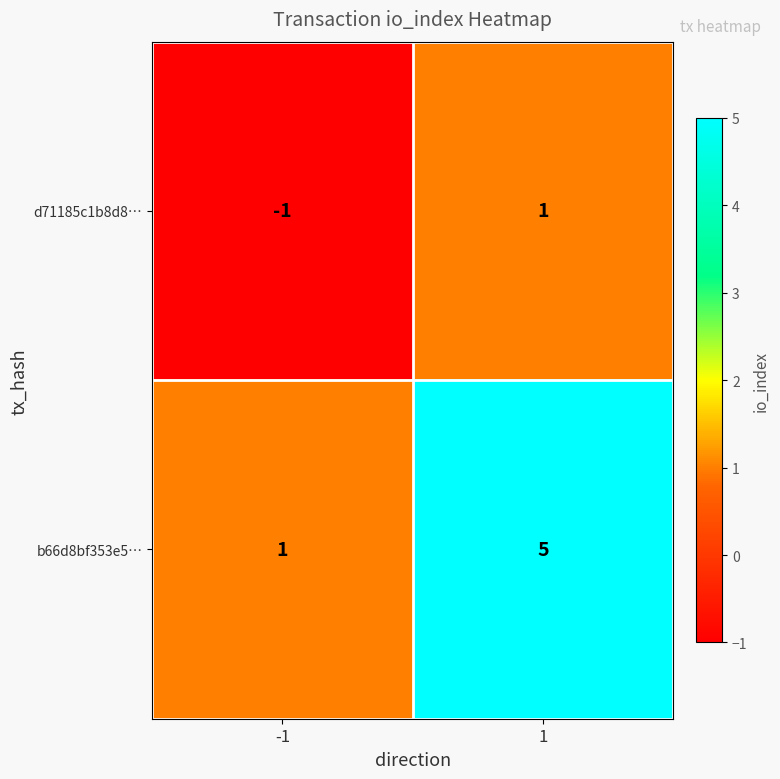

What value does the b66d8bf353e5… series have at 1?

5